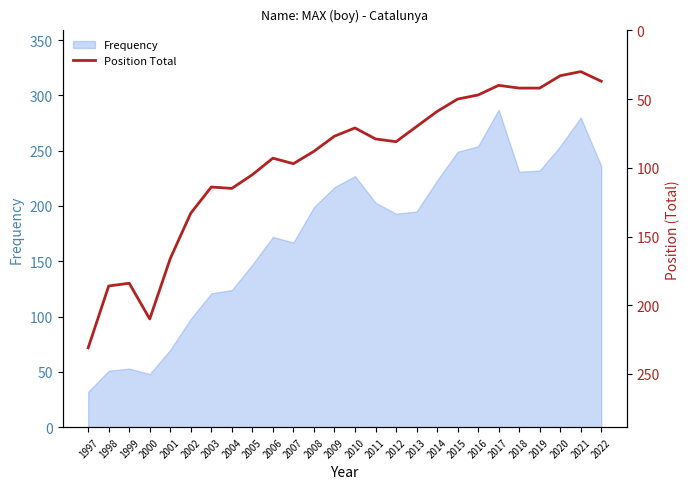

True or false: there are more than 1 points higher than both neighbors.

True